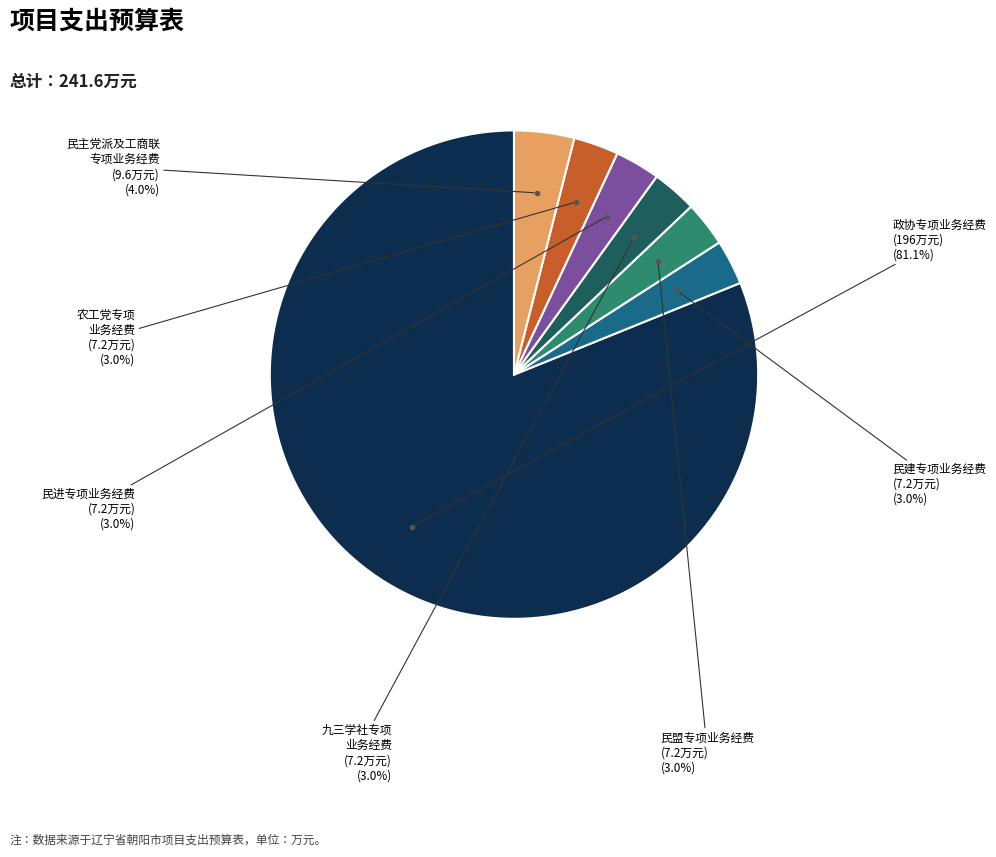

Is there any slice that represents more than half of the pie?

Yes